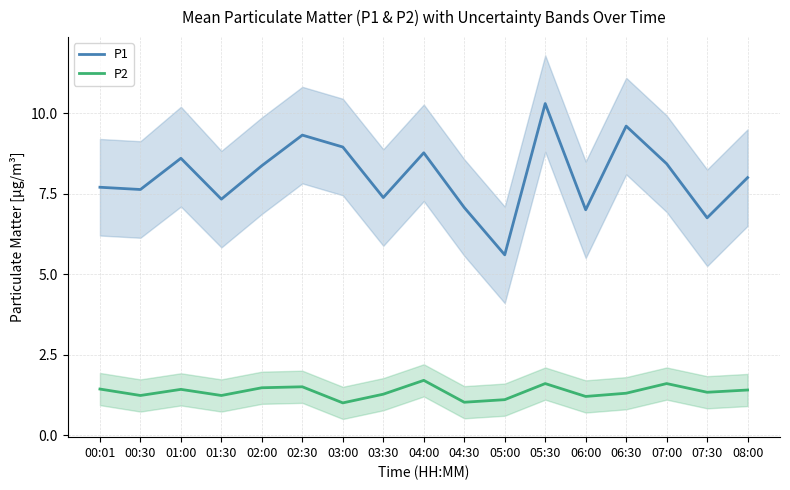

How many interior local valleys does the P2 series have?

6